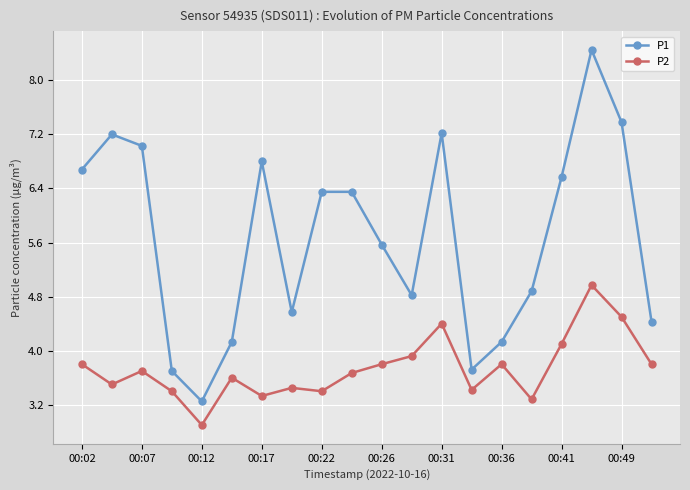

What is the difference between the maximum and minimum values in the P1 series?

5.2